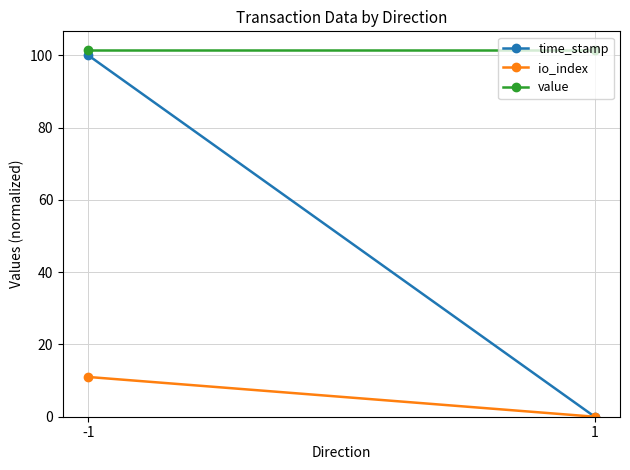

What is the average value of the time_stamp series?

50.0